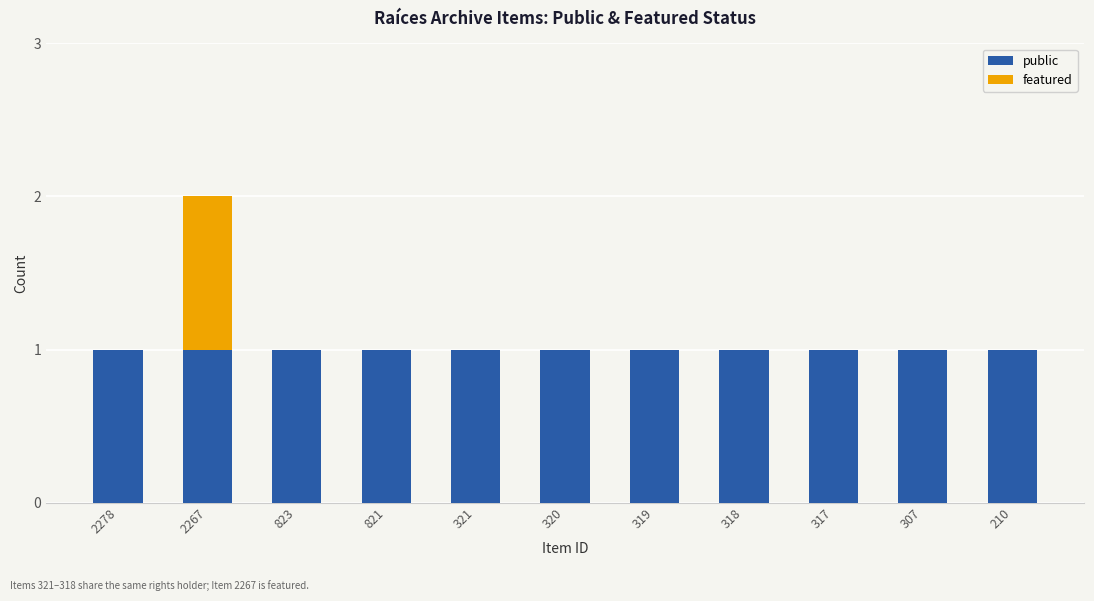

Reading left to right, what are the values for public?

2278=1	2267=1	823=1	821=1	321=1	320=1	319=1	318=1	317=1	307=1	210=1